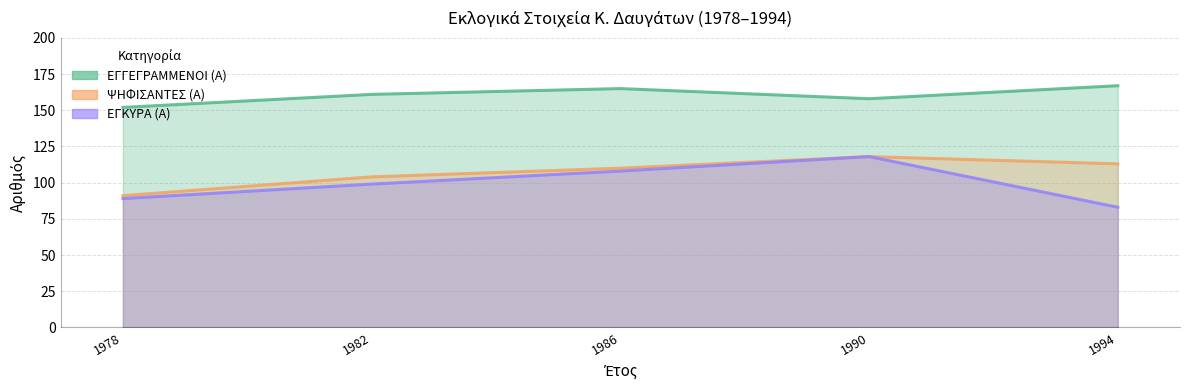

What is the highest value of the ΕΓΚΥΡΑ (Α) series?

118